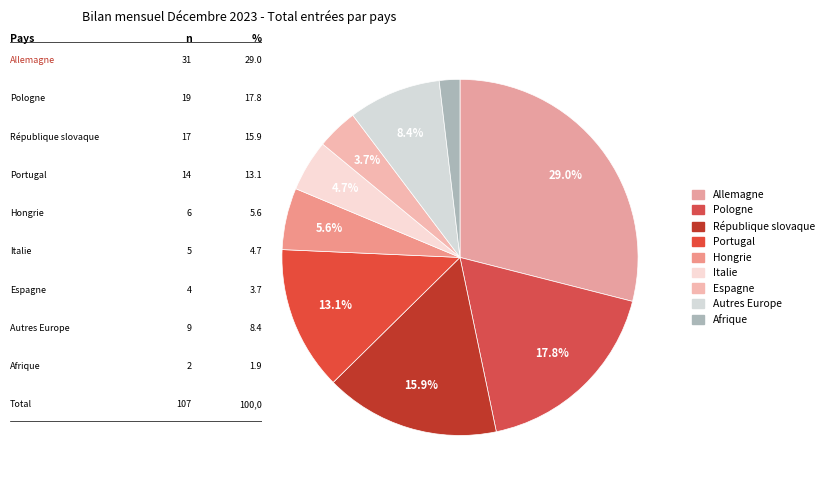

What percentage is the Allemagne slice, to the nearest percent?

29%